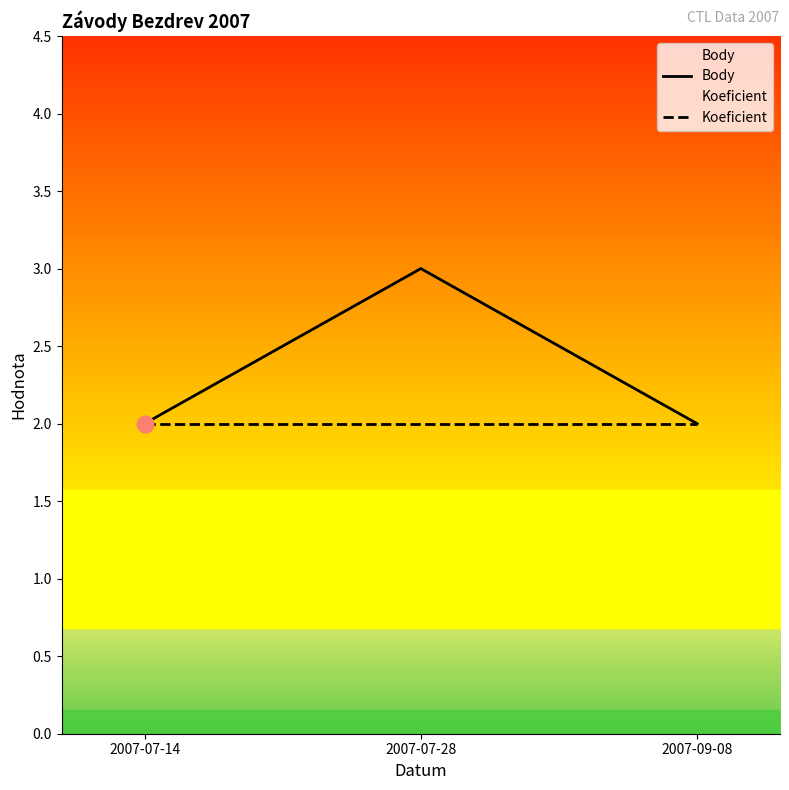

What is the total value across all series at 2007-07-28?

5